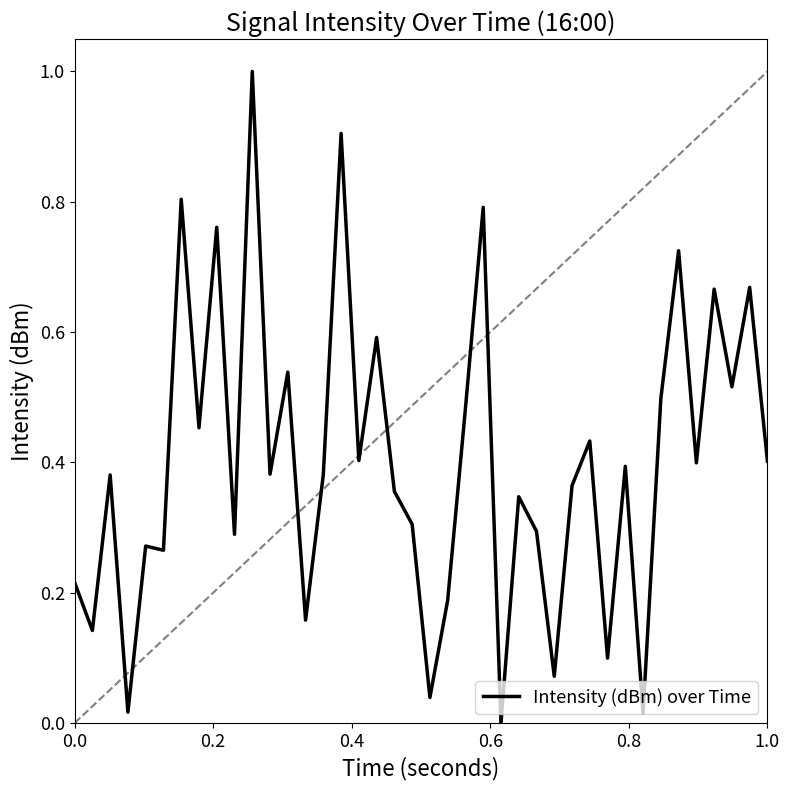

What is the maximum value shown in the chart?

1.0